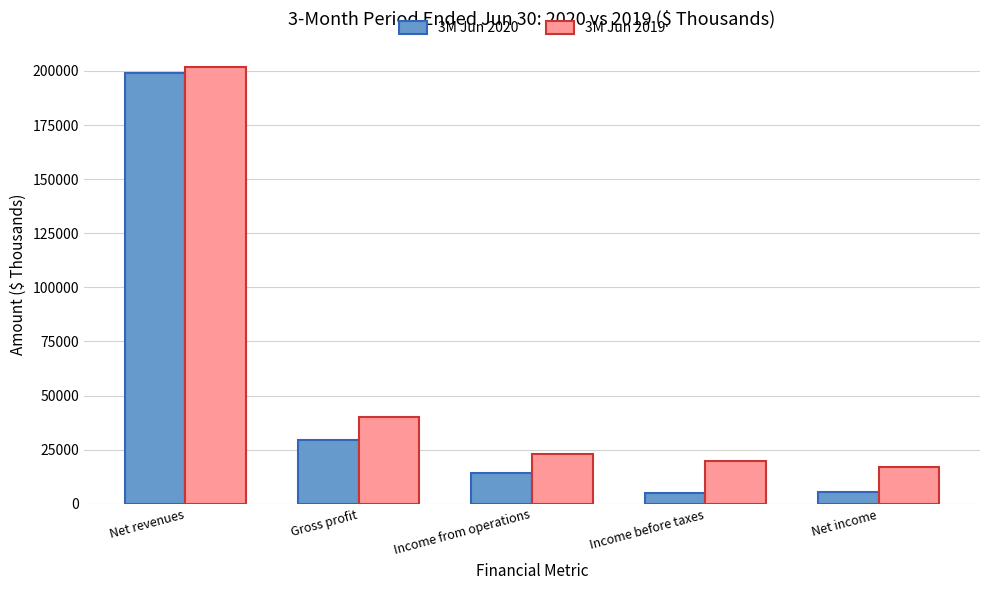

Which series has the largest total across all categories?

3M Jun 2019